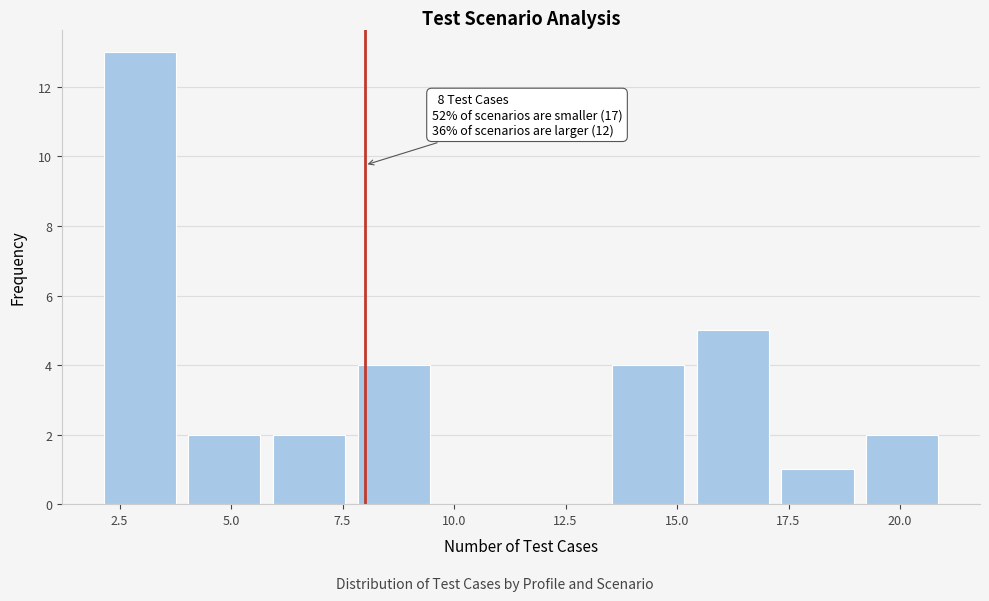

Read against the x-axis, roughly where is the centre of the tallest bar?

3.0